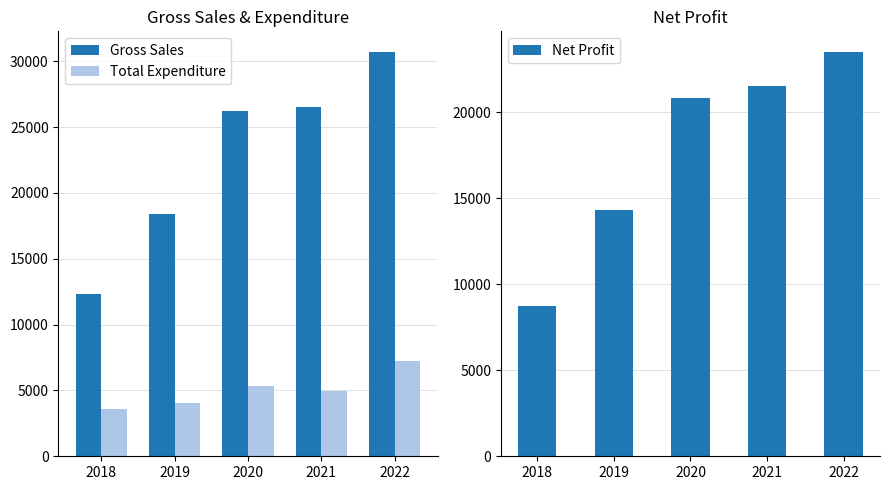

What value does the Net Profit series have at 2021?

21521.6